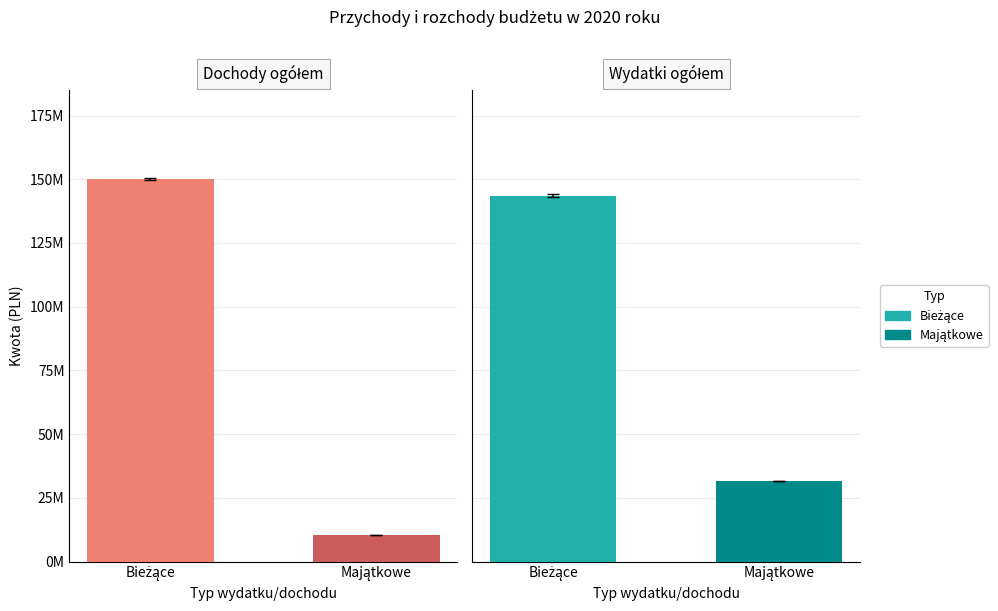

What is the sum of all Bieżące values?

293596488.7